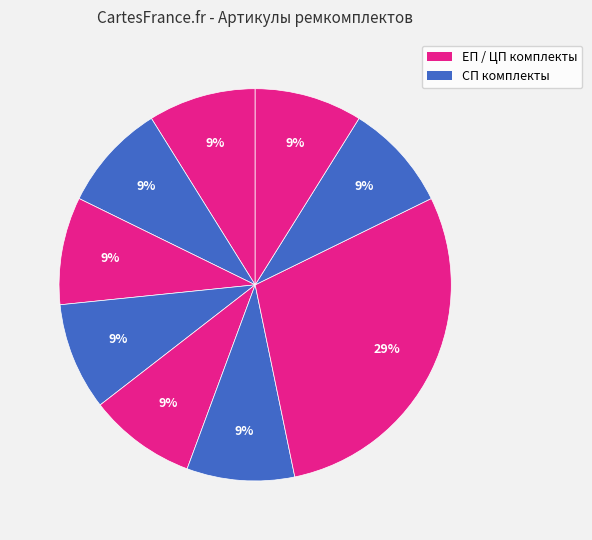

To the nearest percent, what is the difference between the largest and smallest slice percentages?

20%